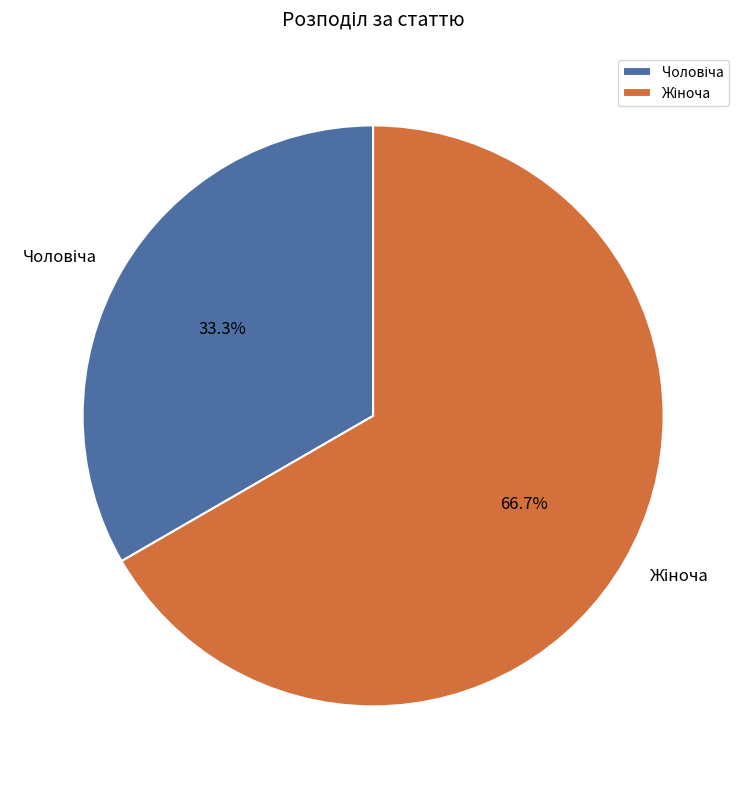

Is there a majority slice in this chart?

Yes